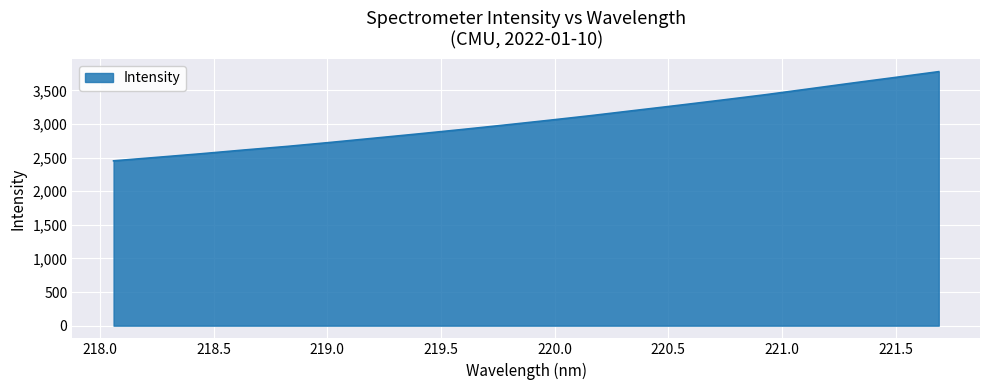

What is the smallest value displayed?

2451.2